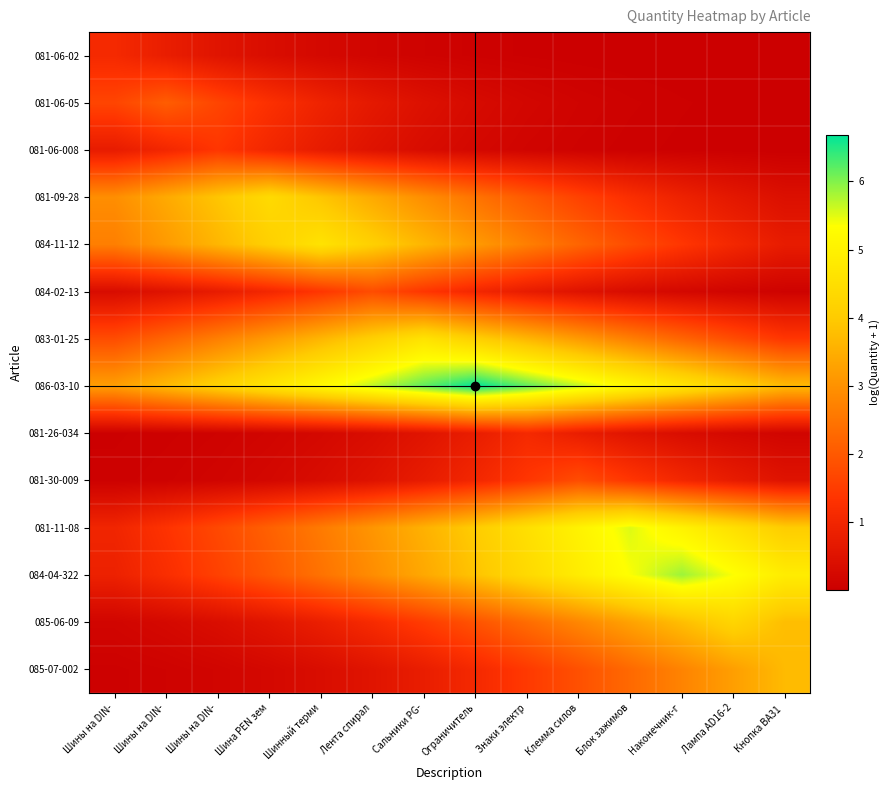

Reading left to right, list all the values displayed in this chart.

081-06-02: Шины на DIN-=1.1	Шины на DIN-=0.8	Шины на DIN-=0.6	Шина PEN зем=0.4	Шинный терми=0.2	Лента спирал=0.2	Сальники PG-=0.1	Ограничитель=0.1	Знаки электр=0.0	Клемма силов=0.0	Блок зажимов=0.0	Наконечник-г=0.0	Лампа AD16-2=0.0	Кнопка BA31 =0.0
081-06-05: Шины на DIN-=1.7	Шины на DIN-=2.1	Шины на DIN-=1.7	Шина PEN зем=1.3	Шинный терми=0.9	Лента спирал=0.7	Сальники PG-=0.5	Ограничитель=0.3	Знаки электр=0.2	Клемма силов=0.1	Блок зажимов=0.1	Наконечник-г=0.0	Лампа AD16-2=0.0	Кнопка BA31 =0.0
081-06-008: Шины на DIN-=0.7	Шины на DIN-=1.0	Шины на DIN-=1.4	Шина PEN зем=1.0	Шинный терми=0.7	Лента спирал=0.5	Сальники PG-=0.3	Ограничитель=0.2	Знаки электр=0.1	Клемма силов=0.1	Блок зажимов=0.1	Наконечник-г=0.0	Лампа AD16-2=0.0	Кнопка BA31 =0.0
081-09-28: Шины на DIN-=2.9	Шины на DIN-=3.4	Шины на DIN-=3.9	Шина PEN зем=4.4	Шинный терми=3.9	Лента спирал=3.4	Сальники PG-=2.9	Ограничитель=2.5	Знаки электр=2.0	Клемма силов=1.6	Блок зажимов=1.2	Наконечник-г=0.9	Лампа AD16-2=0.6	Кнопка BA31 =0.4
084-11-12: Шины на DIN-=2.7	Шины на DIN-=3.1	Шины на DIN-=3.6	Шина PEN зем=4.1	Шинный терми=4.6	Лента спирал=4.1	Сальники PG-=3.6	Ограничитель=3.1	Знаки электр=2.7	Клемма силов=2.2	Блок зажимов=1.8	Наконечник-г=1.4	Лампа AD16-2=1.0	Кнопка BA31 =0.7
084-02-13: Шины на DIN-=0.3	Шины на DIN-=0.5	Шины на DIN-=0.7	Шина PEN зем=1.0	Шинный терми=1.4	Лента спирал=1.8	Сальники PG-=1.4	Ограничитель=1.0	Знаки электр=0.7	Клемма силов=0.5	Блок зажимов=0.3	Наконечник-г=0.2	Лампа AD16-2=0.1	Кнопка BA31 =0.1
083-01-25: Шины на DIN-=1.8	Шины на DIN-=2.2	Шины на DIN-=2.7	Шина PEN зем=3.1	Шинный терми=3.6	Лента спирал=4.1	Сальники PG-=4.6	Ограничитель=4.1	Знаки электр=3.6	Клемма силов=3.1	Блок зажимов=2.7	Наконечник-г=2.2	Лампа AD16-2=1.8	Кнопка BA31 =1.4
086-03-10: Шины на DIN-=3.2	Шины на DIN-=3.7	Шины на DIN-=4.2	Шина PEN зем=4.7	Шинный терми=5.2	Лента спирал=5.7	Сальники PG-=6.2	Ограничитель=6.7	Знаки электр=6.2	Клемма силов=5.7	Блок зажимов=5.2	Наконечник-г=4.7	Лампа AD16-2=4.2	Кнопка BA31 =3.7
081-26-034: Шины на DIN-=0.0	Шины на DIN-=0.1	Шины на DIN-=0.1	Шина PEN зем=0.2	Шинный терми=0.2	Лента спирал=0.4	Сальники PG-=0.6	Ограничитель=0.8	Знаки электр=1.1	Клемма силов=0.8	Блок зажимов=0.6	Наконечник-г=0.4	Лампа AD16-2=0.2	Кнопка BA31 =0.2
081-30-009: Шины на DIN-=0.1	Шины на DIN-=0.1	Шины на DIN-=0.1	Шина PEN зем=0.2	Шинный терми=0.3	Лента спирал=0.5	Сальники PG-=0.7	Ограничитель=1.0	Знаки электр=1.4	Клемма силов=1.8	Блок зажимов=1.4	Наконечник-г=1.0	Лампа AD16-2=0.7	Кнопка BA31 =0.5
081-11-08: Шины на DIN-=1.0	Шины на DIN-=1.3	Шины на DIN-=1.7	Шина PEN зем=2.1	Шинный терми=2.6	Лента спирал=3.1	Сальники PG-=3.6	Ограничитель=4.0	Знаки электр=4.5	Клемма силов=5.0	Блок зажимов=5.5	Наконечник-г=5.0	Лампа AD16-2=4.5	Кнопка BA31 =4.0
084-04-322: Шины на DIN-=0.9	Шины на DIN-=1.2	Шины на DIN-=1.6	Шина PEN зем=2.0	Шинный терми=2.4	Лента спирал=2.9	Сальники PG-=3.4	Ограничитель=3.9	Знаки электр=4.4	Клемма силов=4.9	Блок зажимов=5.4	Наконечник-г=5.9	Лампа AD16-2=5.4	Кнопка BA31 =4.9
085-06-09: Шины на DIN-=0.2	Шины на DIN-=0.3	Шины на DIN-=0.4	Шина PEN зем=0.6	Шинный терми=0.8	Лента спирал=1.1	Сальники PG-=1.5	Ограничитель=1.9	Знаки электр=2.3	Клемма силов=2.8	Блок зажимов=3.3	Наконечник-г=3.8	Лампа AD16-2=4.3	Кнопка BA31 =3.8
085-07-002: Шины на DIN-=0.1	Шины на DIN-=0.1	Шины на DIN-=0.2	Шина PEN зем=0.2	Шинный терми=0.4	Лента спирал=0.5	Сальники PG-=0.8	Ограничитель=1.1	Знаки электр=1.5	Клемма силов=1.9	Блок зажимов=2.3	Наконечник-г=2.8	Лампа AD16-2=3.2	Кнопка BA31 =3.7